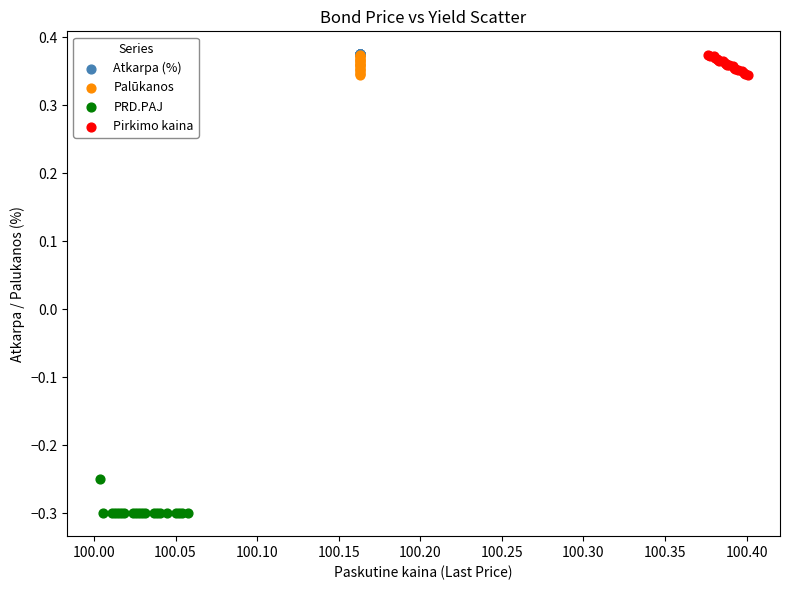

What are all the series names shown in the legend?

Atkarpa (%), Palūkanos, PRD.PAJ, Pirkimo kaina